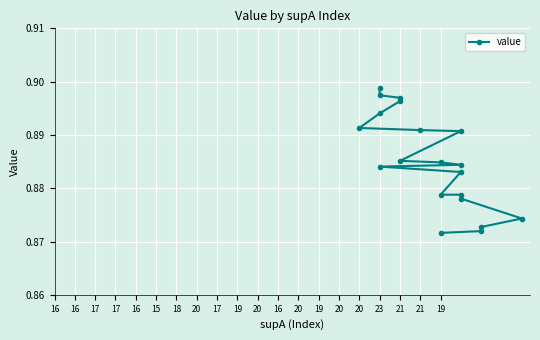

List the labels in order of value, smallest first.

19, 21, 21, 23, 20, 19, 20, 20, 16, 20, 19, 17, 20, 18, 15, 16, 17, 17, 16, 16